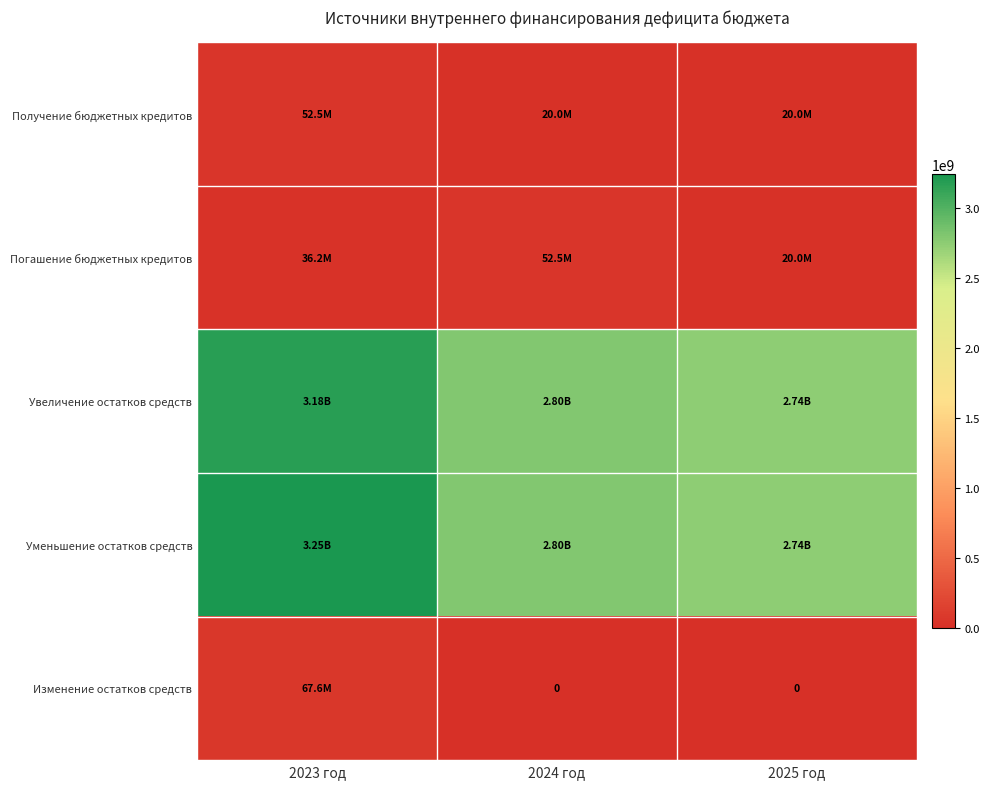

At how many categories does at least one series exceed 3035805769?

1